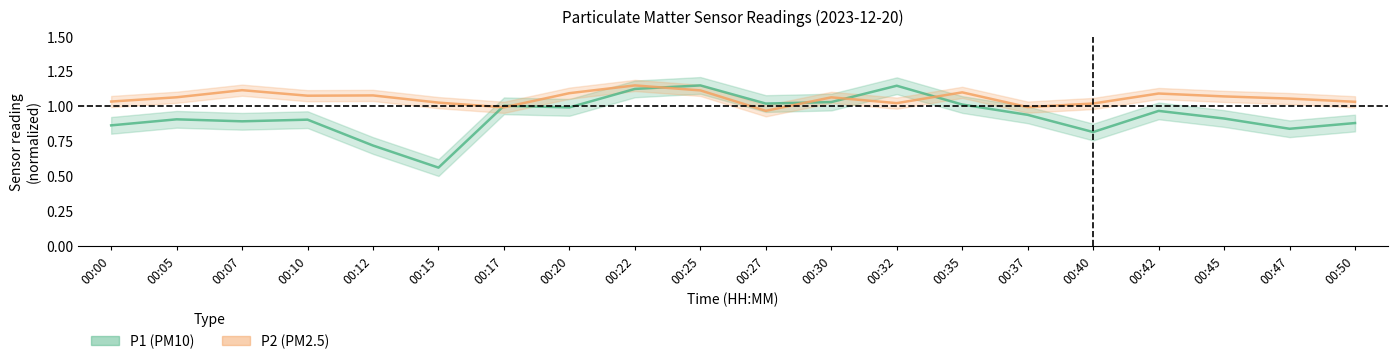

What is the maximum value for P2?

1.1